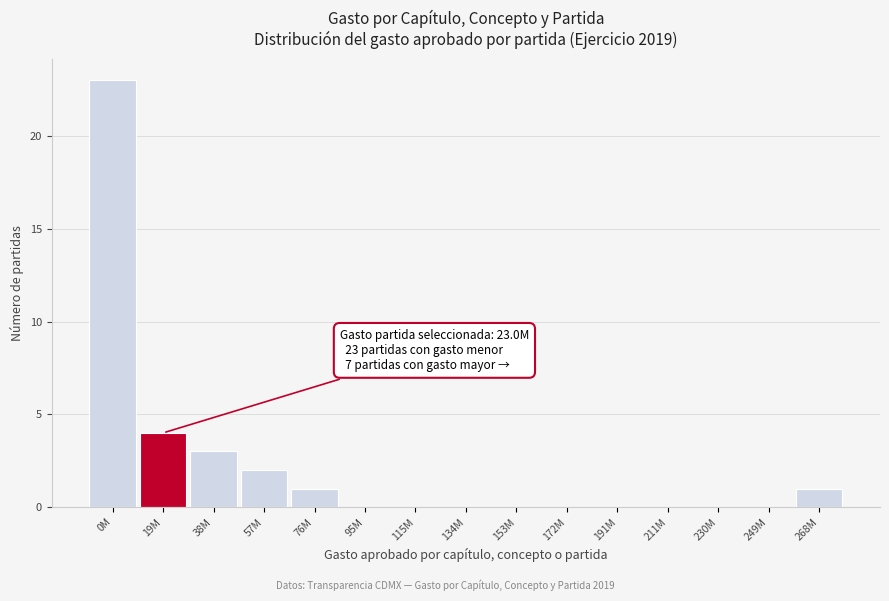

Reading left to right, what are all the values shown in this chart?

0M=23	19M=4	38M=3	57M=2	76M=1	95M=0	115M=0	134M=0	153M=0	172M=0	191M=0	211M=0	230M=0	249M=0	268M=1